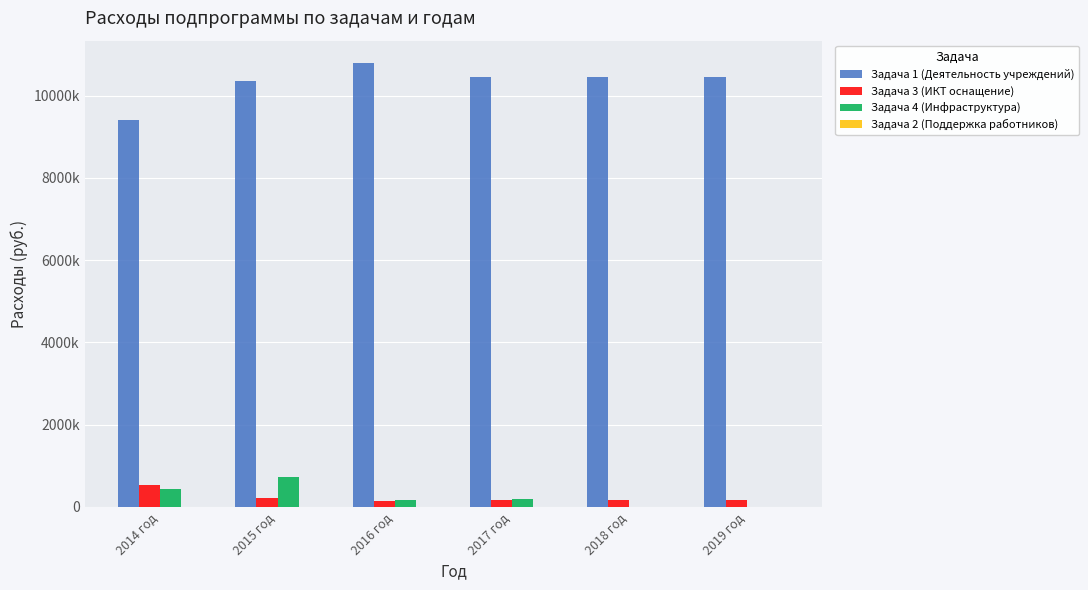

Rank the series at 2018 год from highest to lowest value.

Задача 1 (Деятельность учреждений), Задача 3 (ИКТ оснащение), Задача 4 (Инфраструктура), Задача 2 (Поддержка работников)